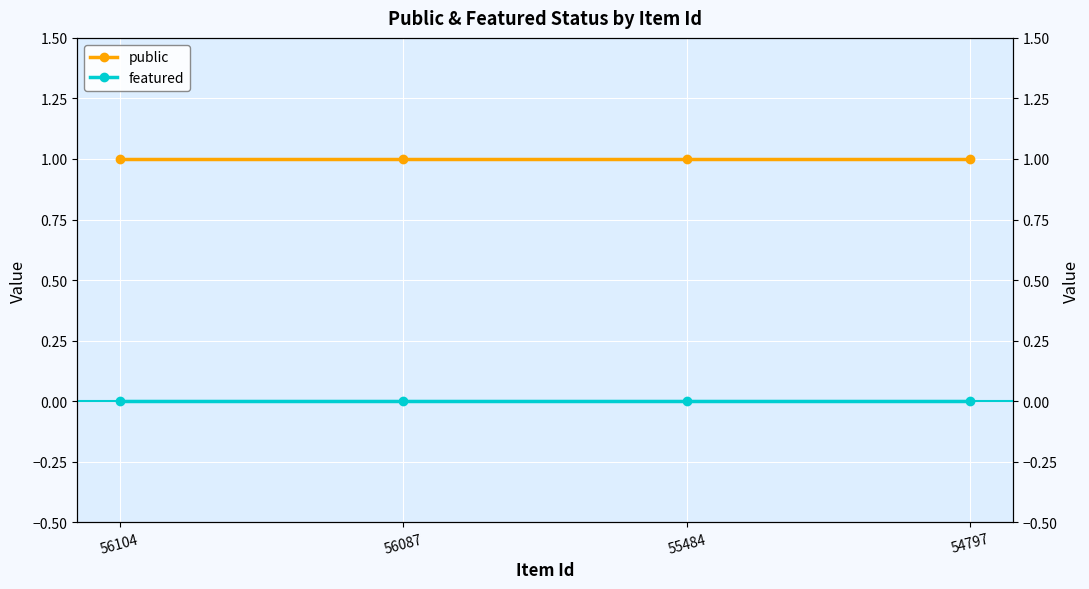

Reading left to right, transcribe all the data shown in this chart.

public: 1	1	1	1
featured: 0	0	0	0